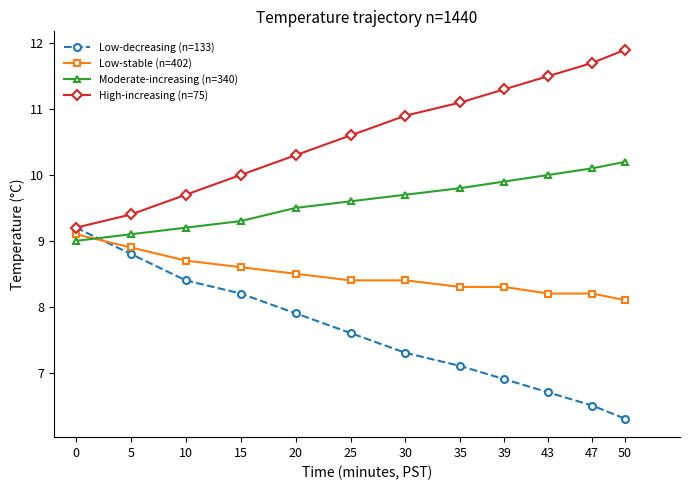

What is the maximum value for Low-stable (n=402)?

9.1